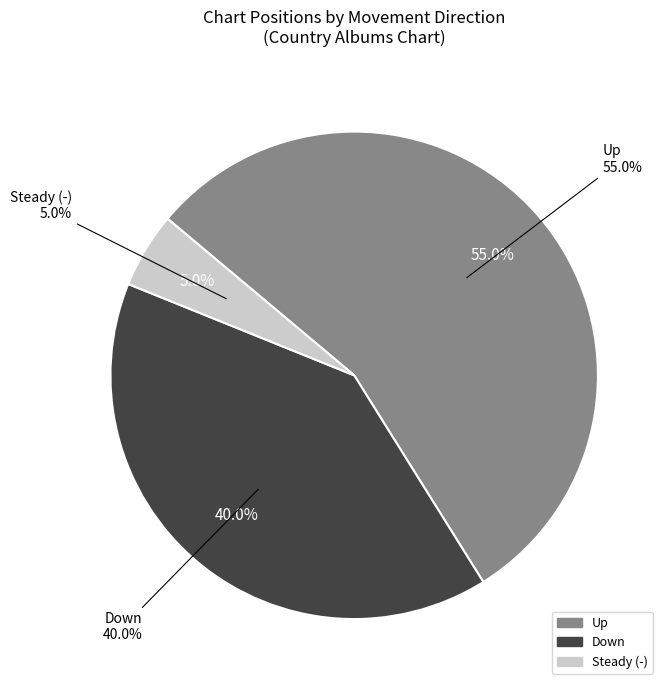

To the nearest percent, what portion does down represent?

40%